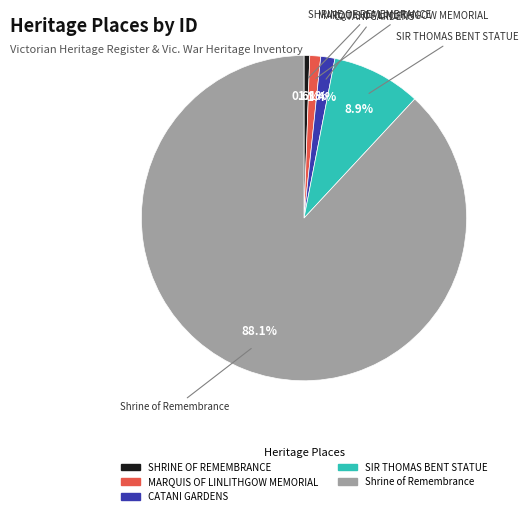

Approximately how many times larger is the value at Shrine of Remembrance compared to SIR THOMAS BENT STATUE?

9.9